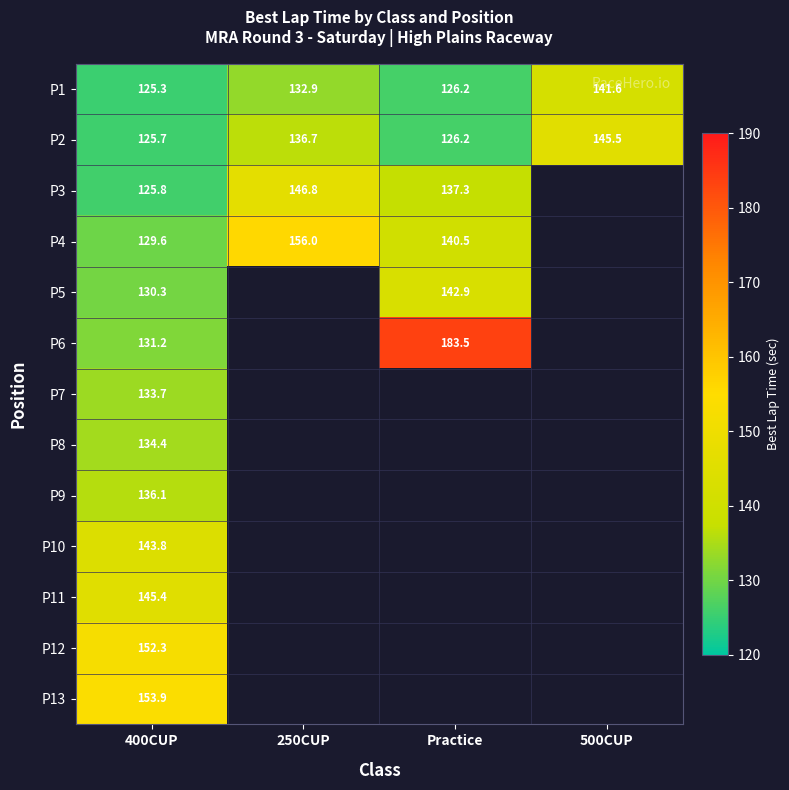

Is the value of P3 at 250CUP greater than the value of P12 at 400CUP?

No